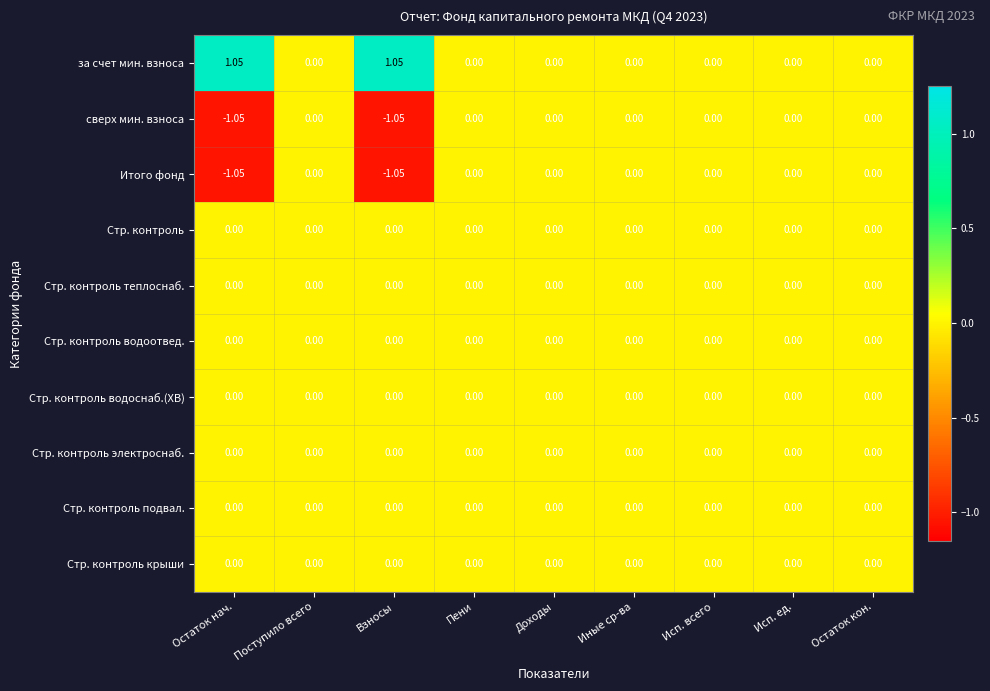

Which series has the largest total across all categories?

за счет мин. взноса